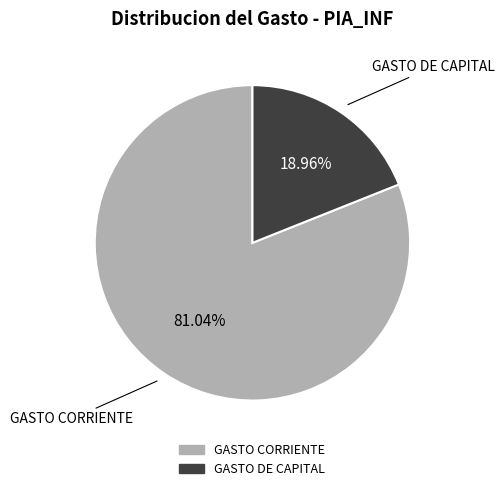

True or false: GASTO CORRIENTE accounts for 81% of the total.

True